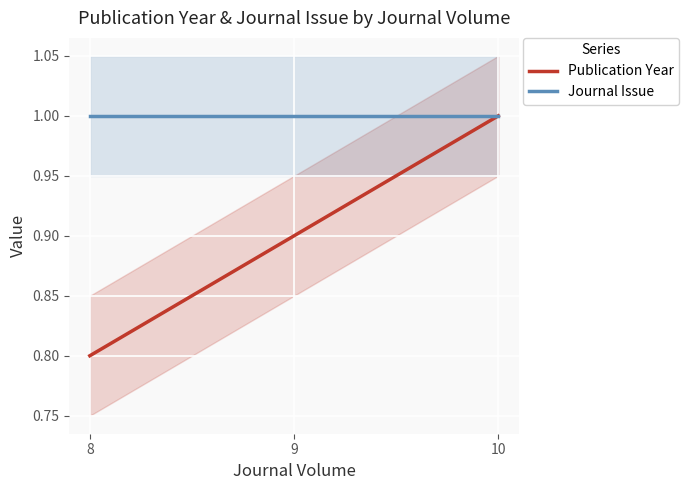

At which category does the chart reach its peak across all series?

10